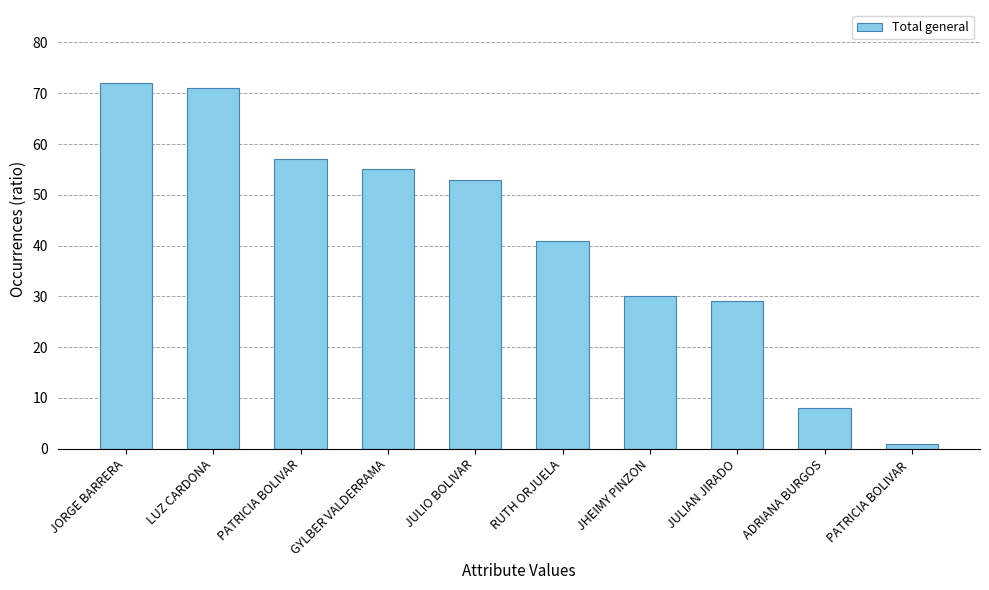

Which label corresponds to the smallest value in the chart?

PATRICIA BOLIVAR 